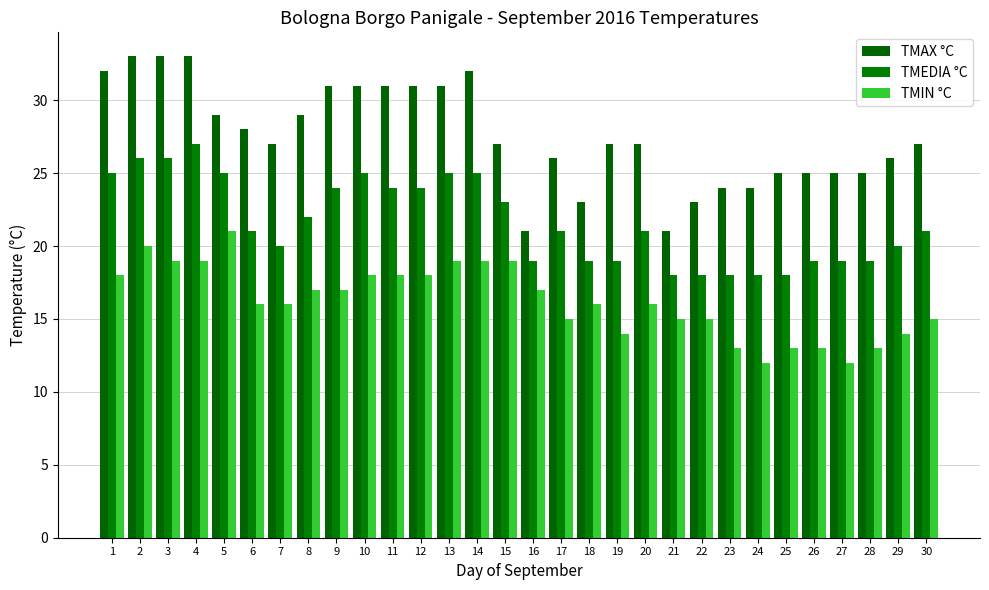

Reading left to right, what are all the values shown in this chart?

TMAX °C: 32	33	33	33	29	28	27	29	31	31	31	31	31	32	27	21	26	23	27	27	21	23	24	24	25	25	25	25	26	27
TMEDIA °C: 25	26	26	27	25	21	20	22	24	25	24	24	25	25	23	19	21	19	19	21	18	18	18	18	18	19	19	19	20	21
TMIN °C: 18	20	19	19	21	16	16	17	17	18	18	18	19	19	19	17	15	16	14	16	15	15	13	12	13	13	12	13	14	15